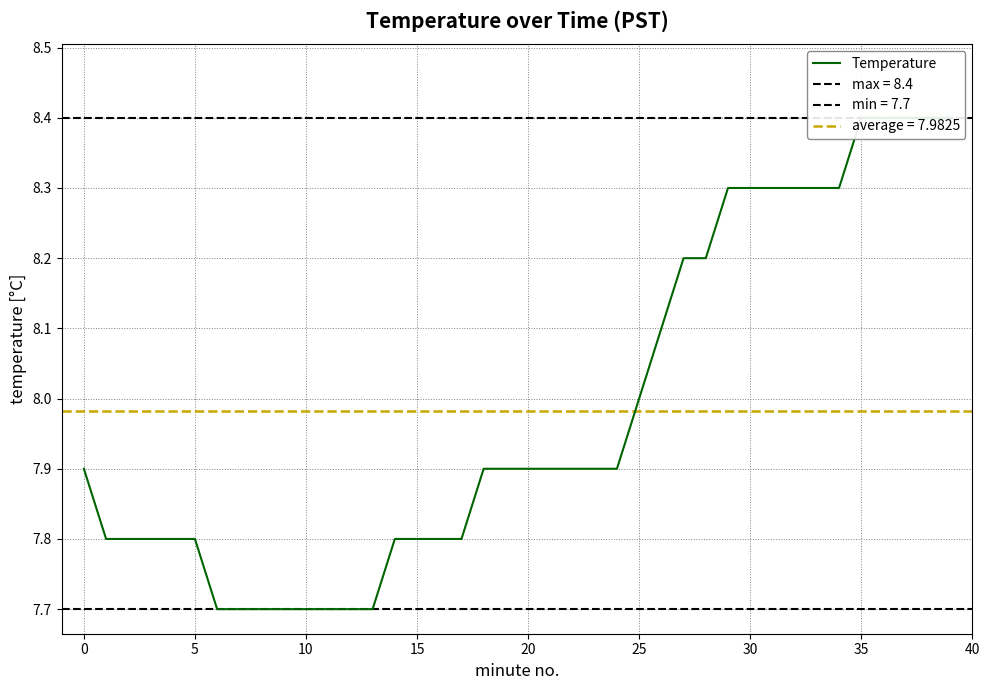

Does the chart have visible grid lines?

Yes